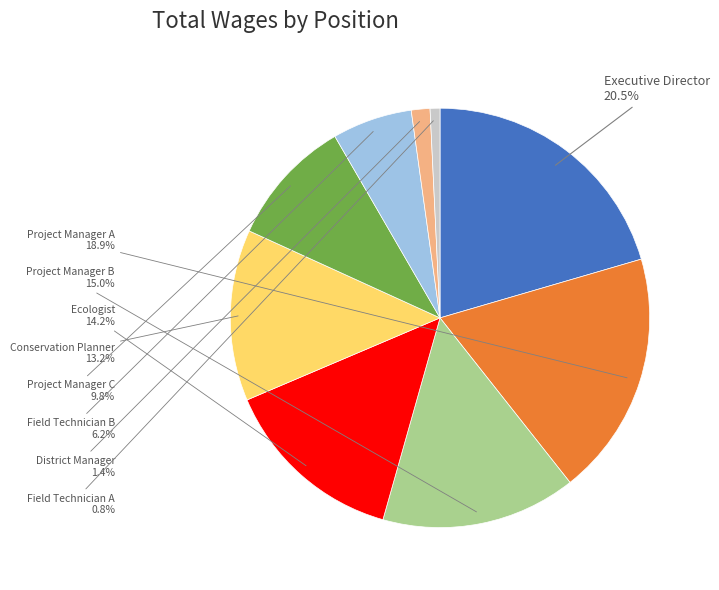

Is there any slice that represents more than half of the pie?

No